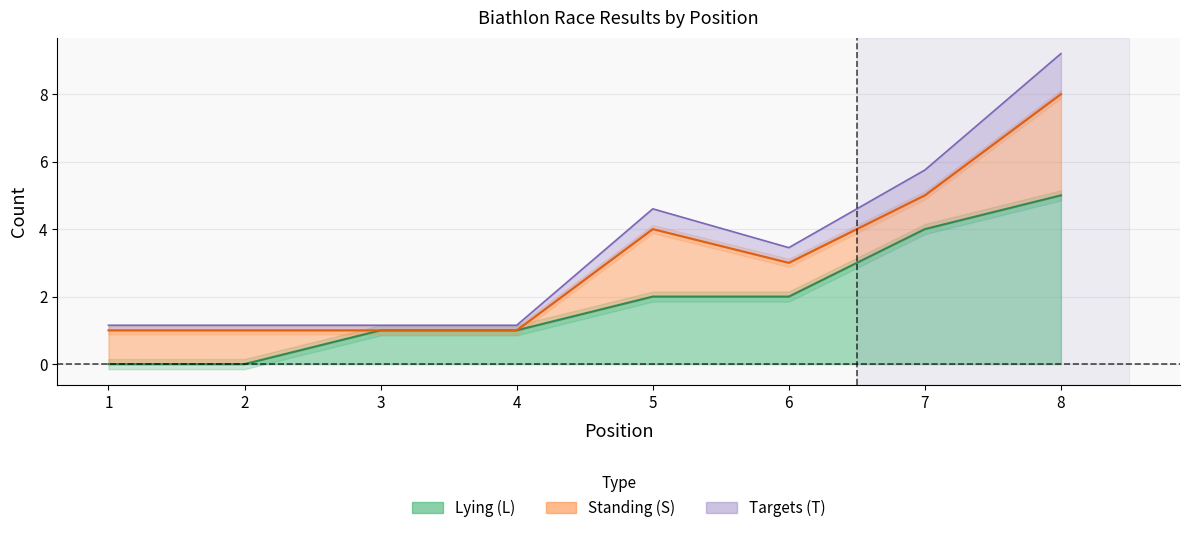

True or false: Targets (T) and Lying (L) intersect in this chart.

False